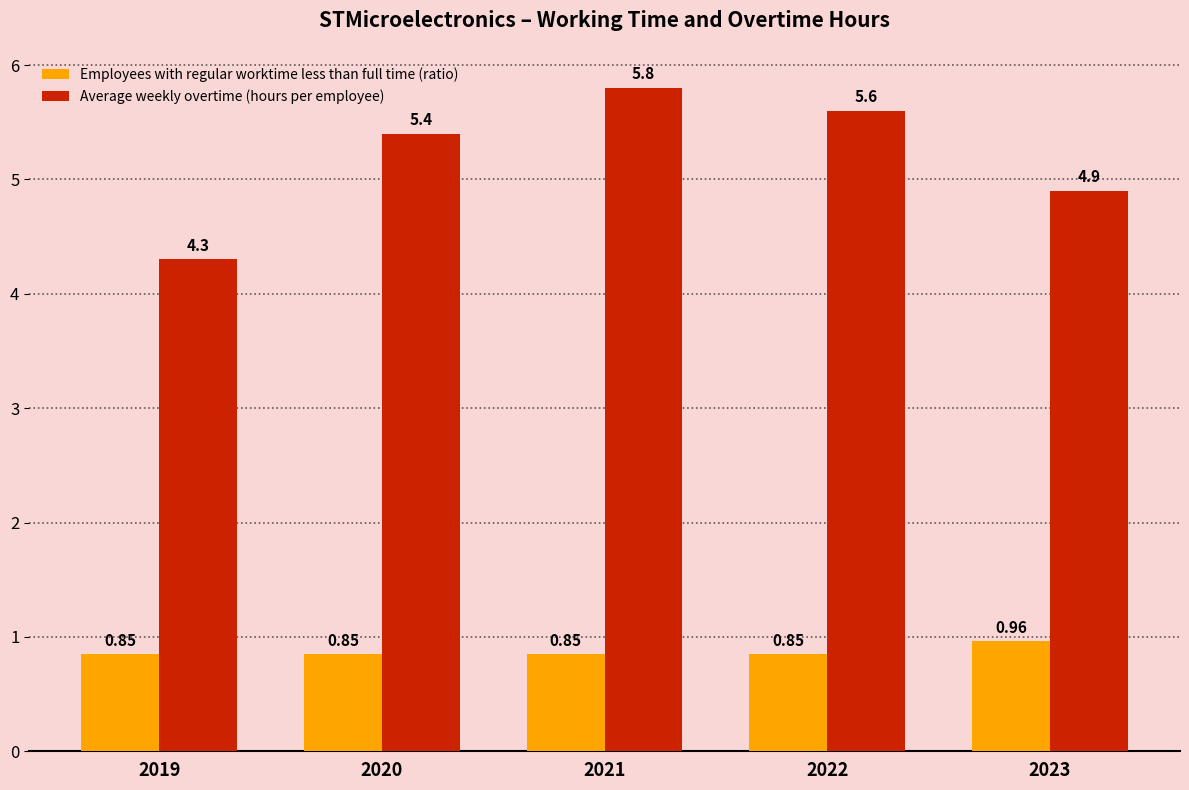

How many values in the Average weekly overtime (hours per employee) series exceed 5?

3